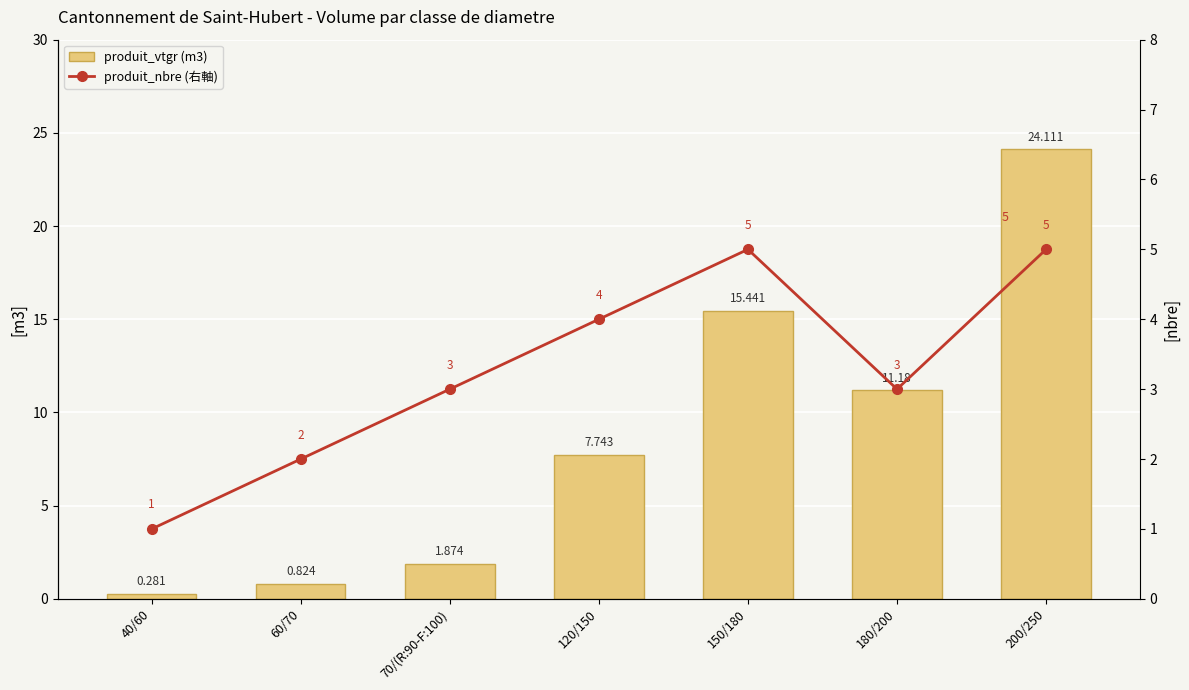

Which series has the widest spread of values?

produit_vtgr (m3)